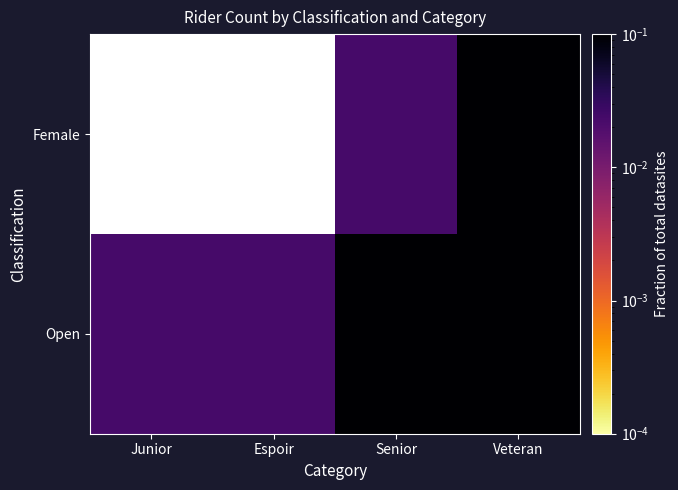

At Senior, list the series in order from smallest to largest.

Female, Open